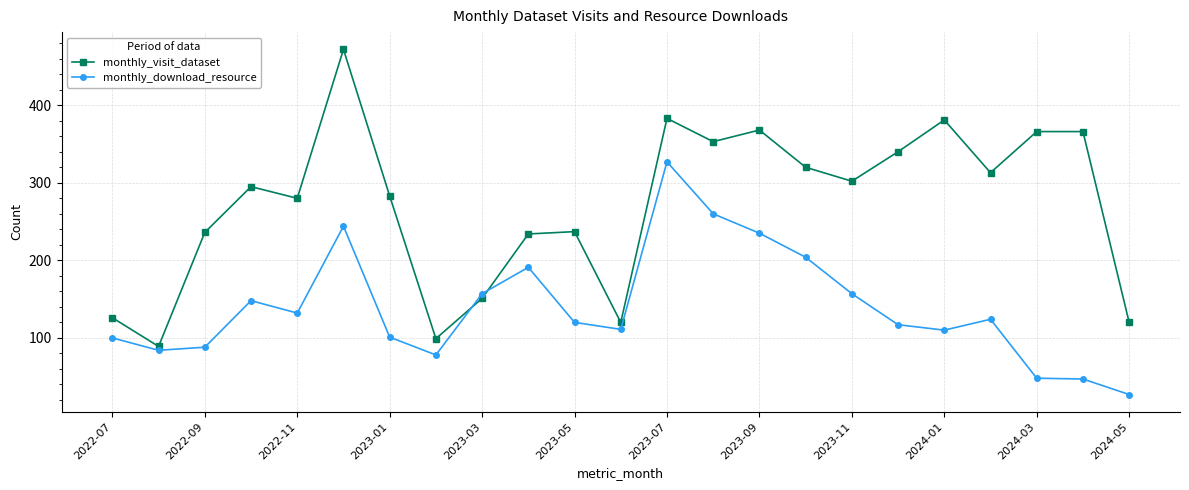

At how many categories does at least one series exceed 462?

1